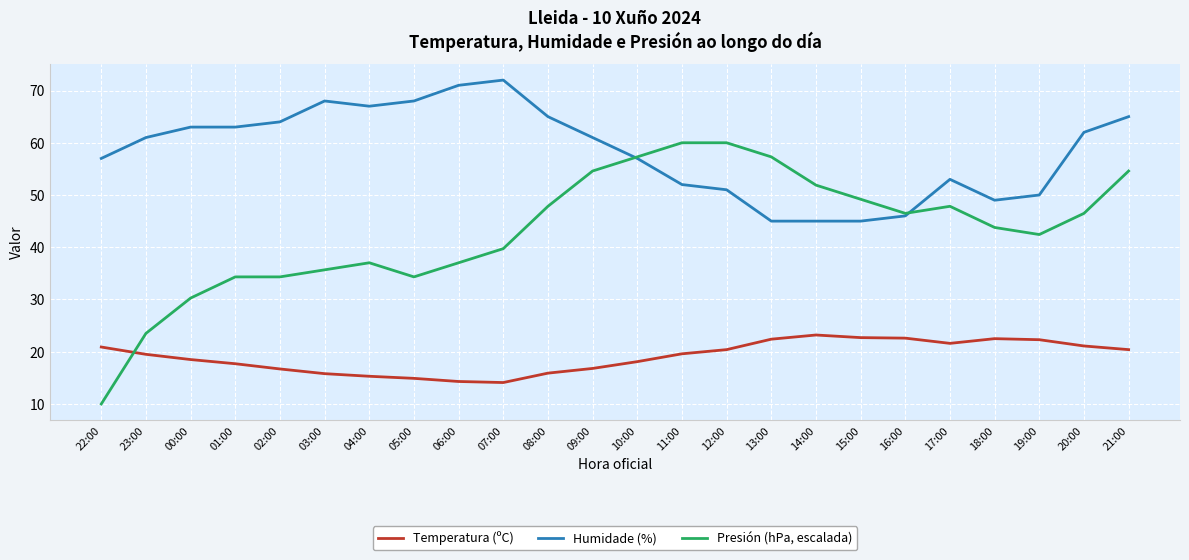

List the series in order of their peak value, lowest first.

Temperatura (ºC), Presión (hPa, escalada), Humidade (%)